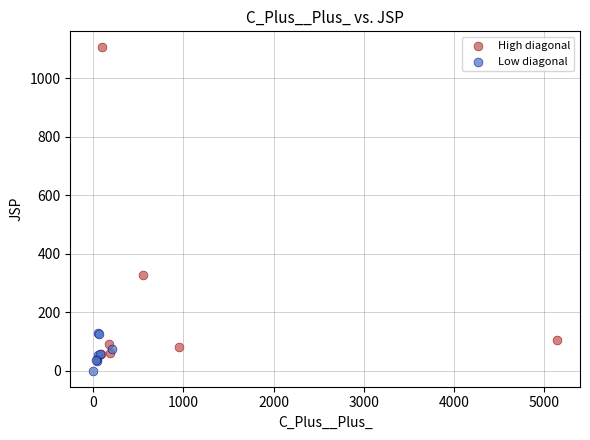

Which series contains the lowest Y value?

Low diagonal